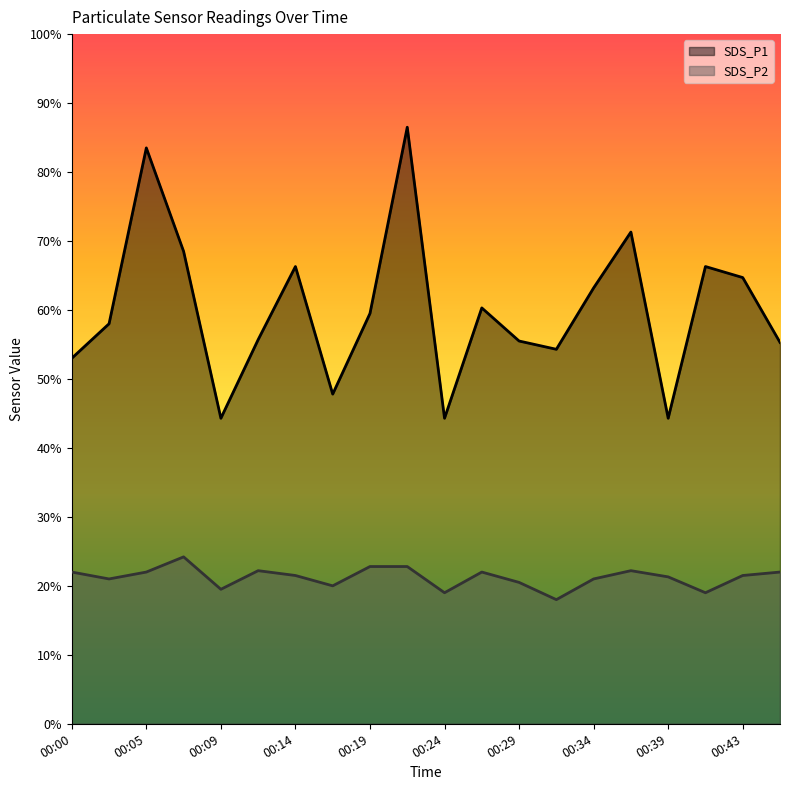

Which series changed the most between 00:12 and 00:46?

SDS_P1